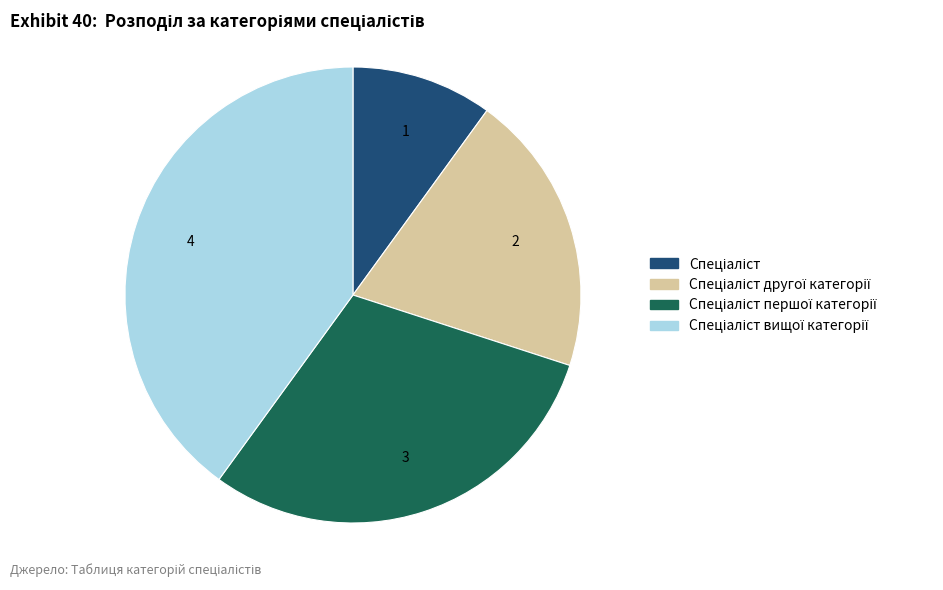

Is there a majority slice in this chart?

No